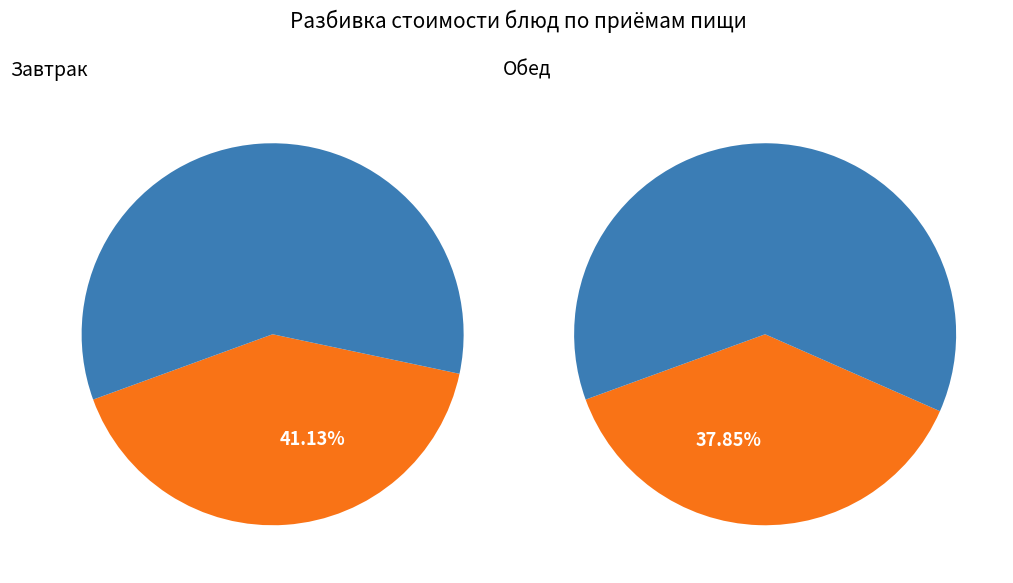

What percentage do яблоко (обед) and сосика молочная together represent?

36.3%